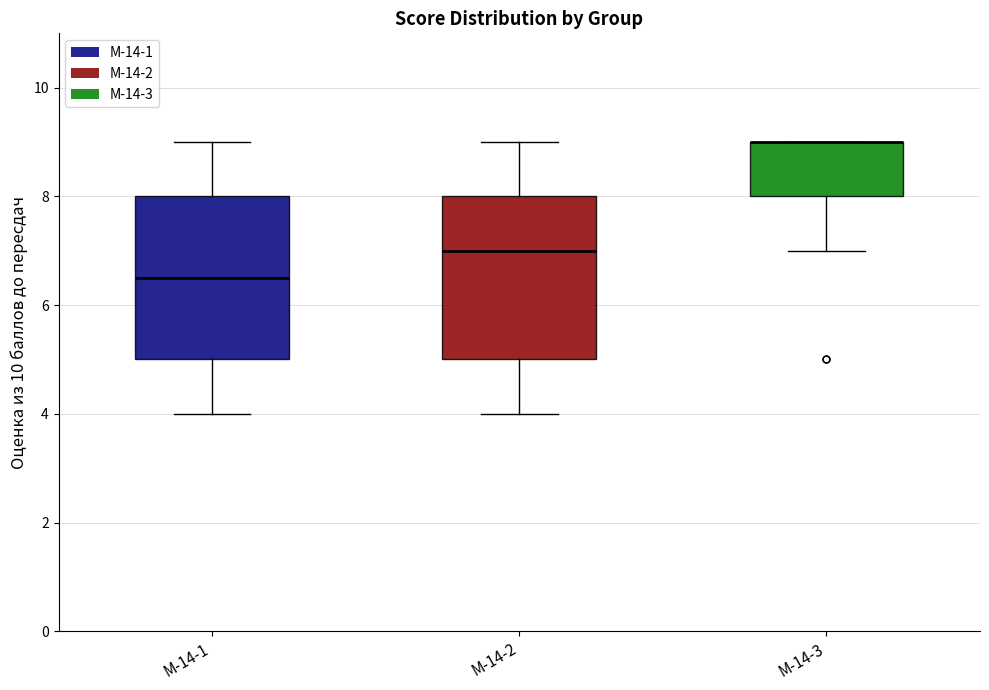

Reading left to right, read every box against the y-axis: the position of its median line, the range the box covers, and the ends of its whiskers. The values are not printed on the chart, so give them approximately, as read against the axis.

М-14-1: median 6.6, box 5.0 to 8.0, whiskers 4.0 to 9.0
М-14-2: median 7.0, box 5.0 to 8.0, whiskers 4.0 to 9.0
М-14-3: median 9.0 (drawn on the box's upper edge), box 8.0 to 9.0, whiskers 7.0 to 9.0